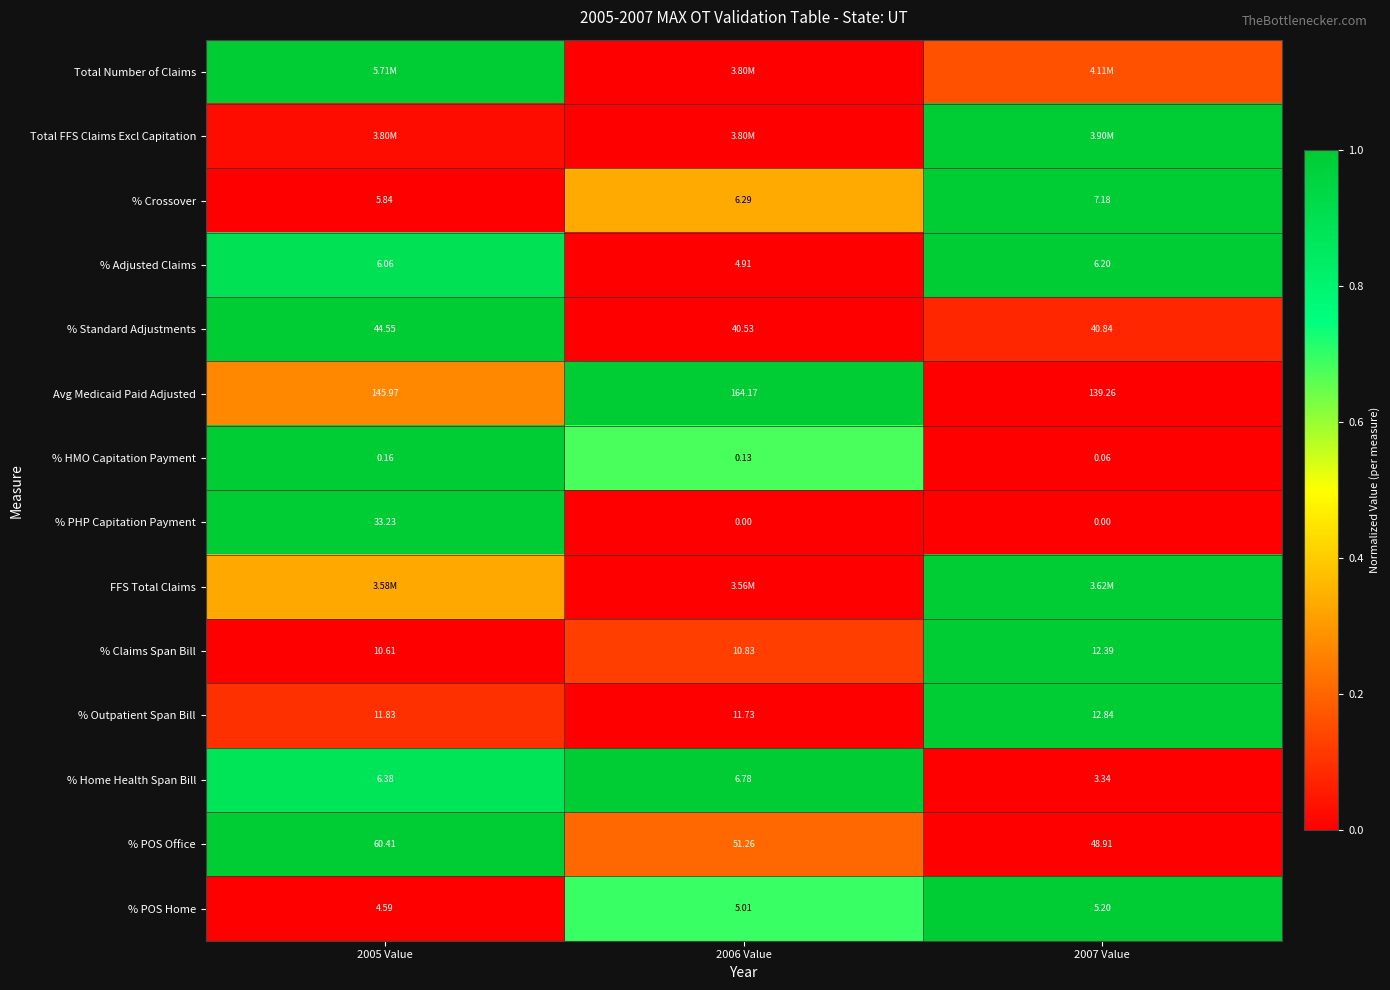

How many data points in % Crossover are less than 6?

1